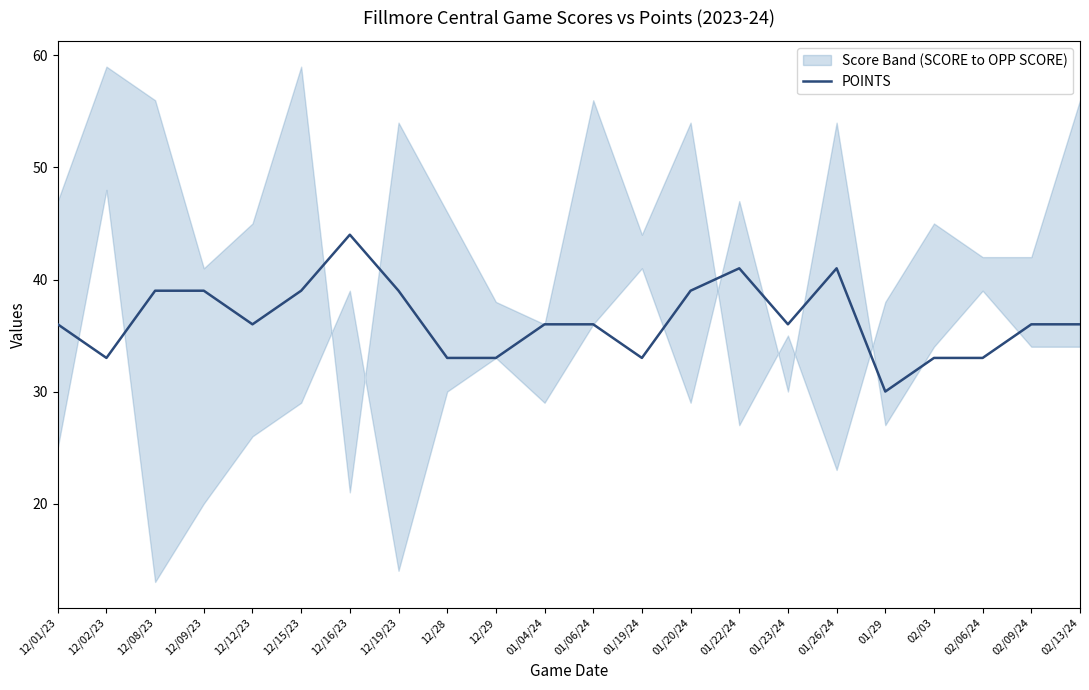

True or false: there are more than 2 points higher than both neighbors.

True